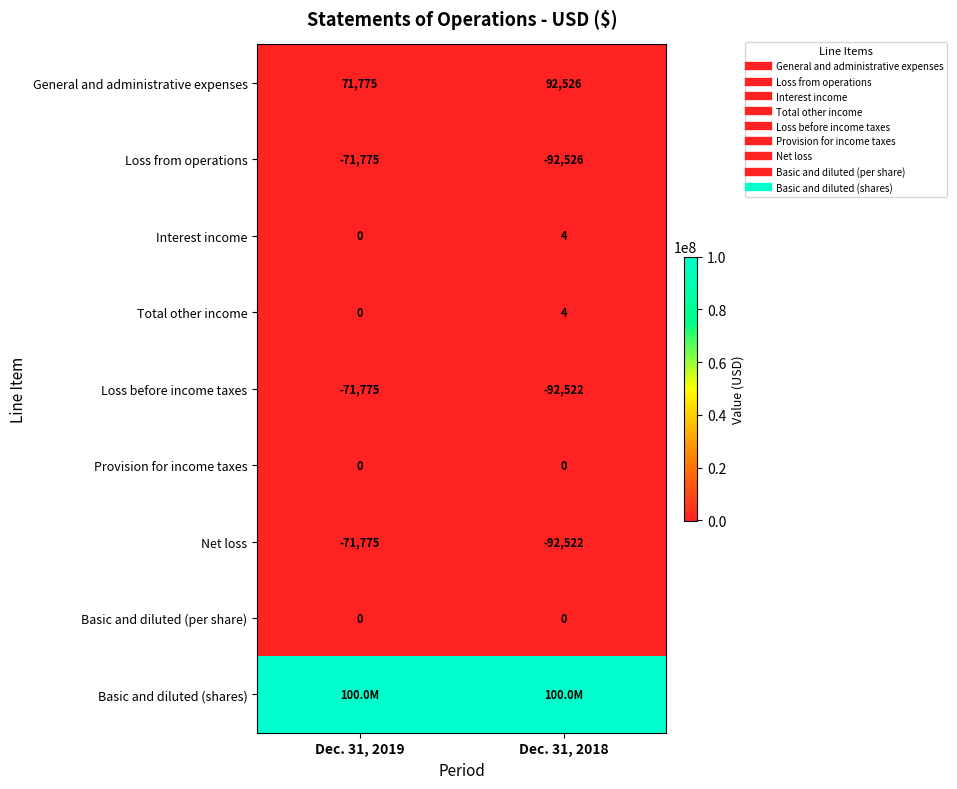

Where is Provision for income taxes nearest to the value 0?

Dec. 31, 2019